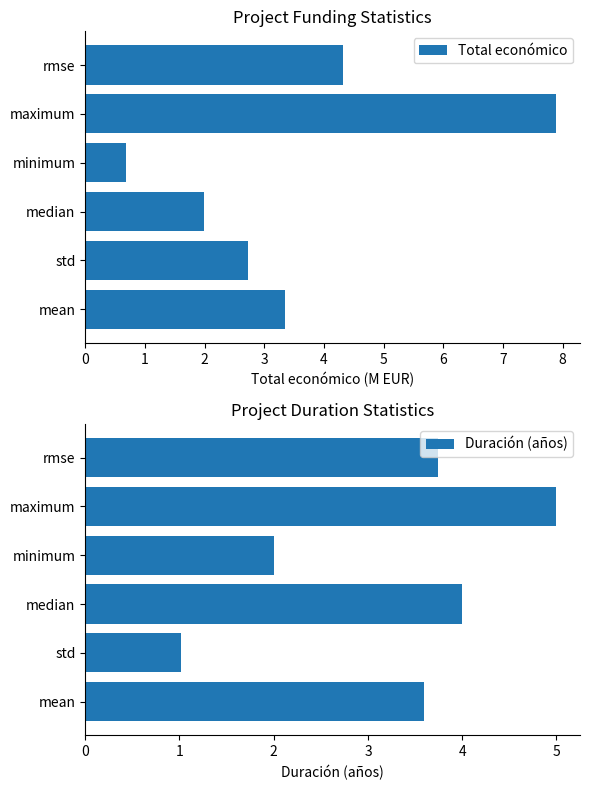

What value does the Duración (años) series have at minimum?

2.0